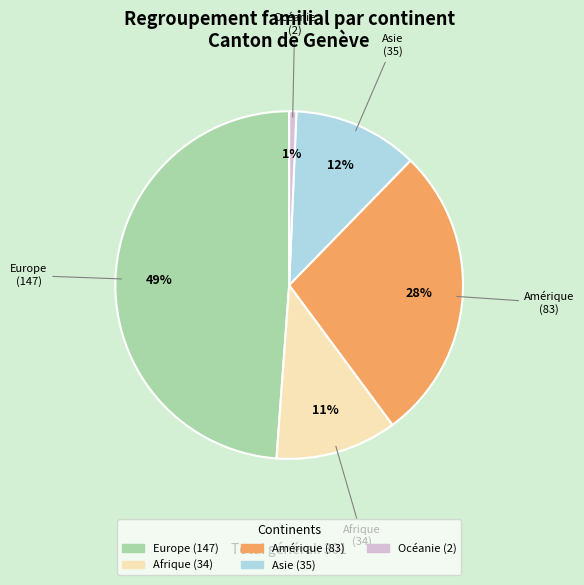

Is Afrique the majority of the pie?

No